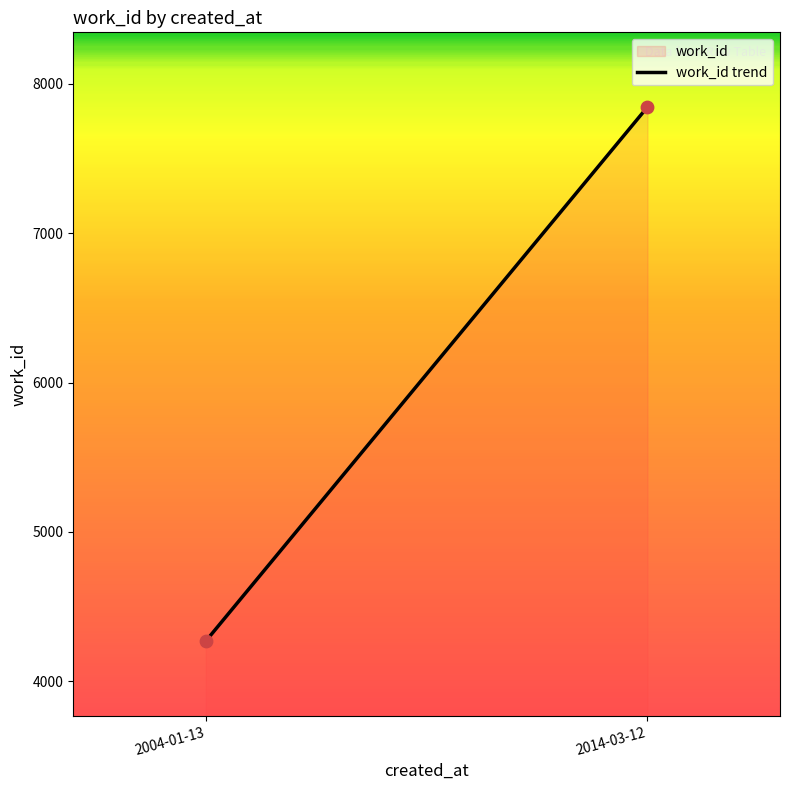

What is the average Y value?

6058